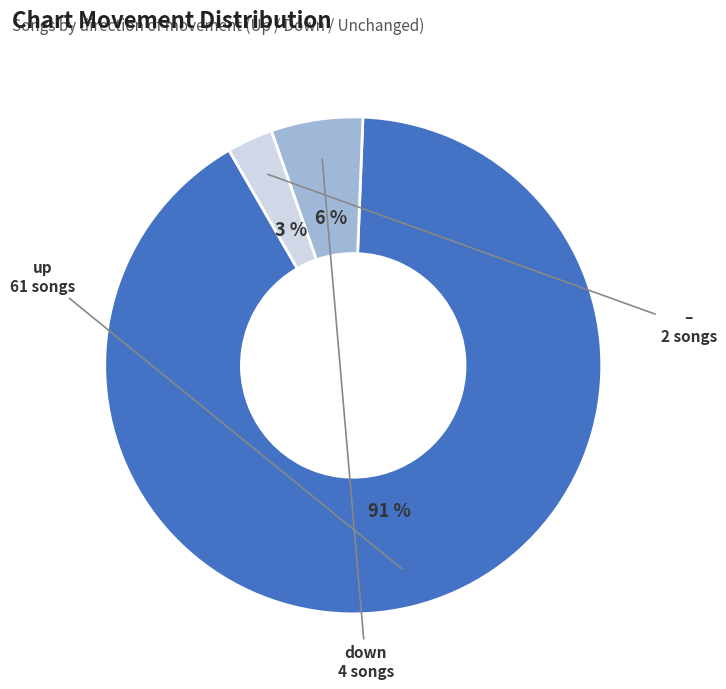

Is there any slice that represents more than half of the pie?

Yes